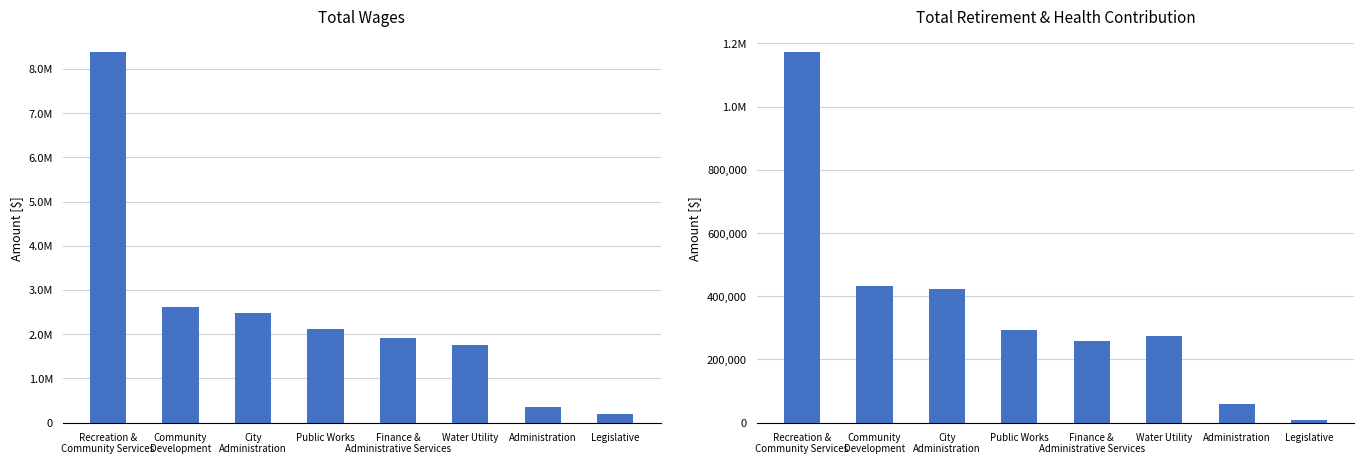

What position from the right is Recreation &
Community Services?

8